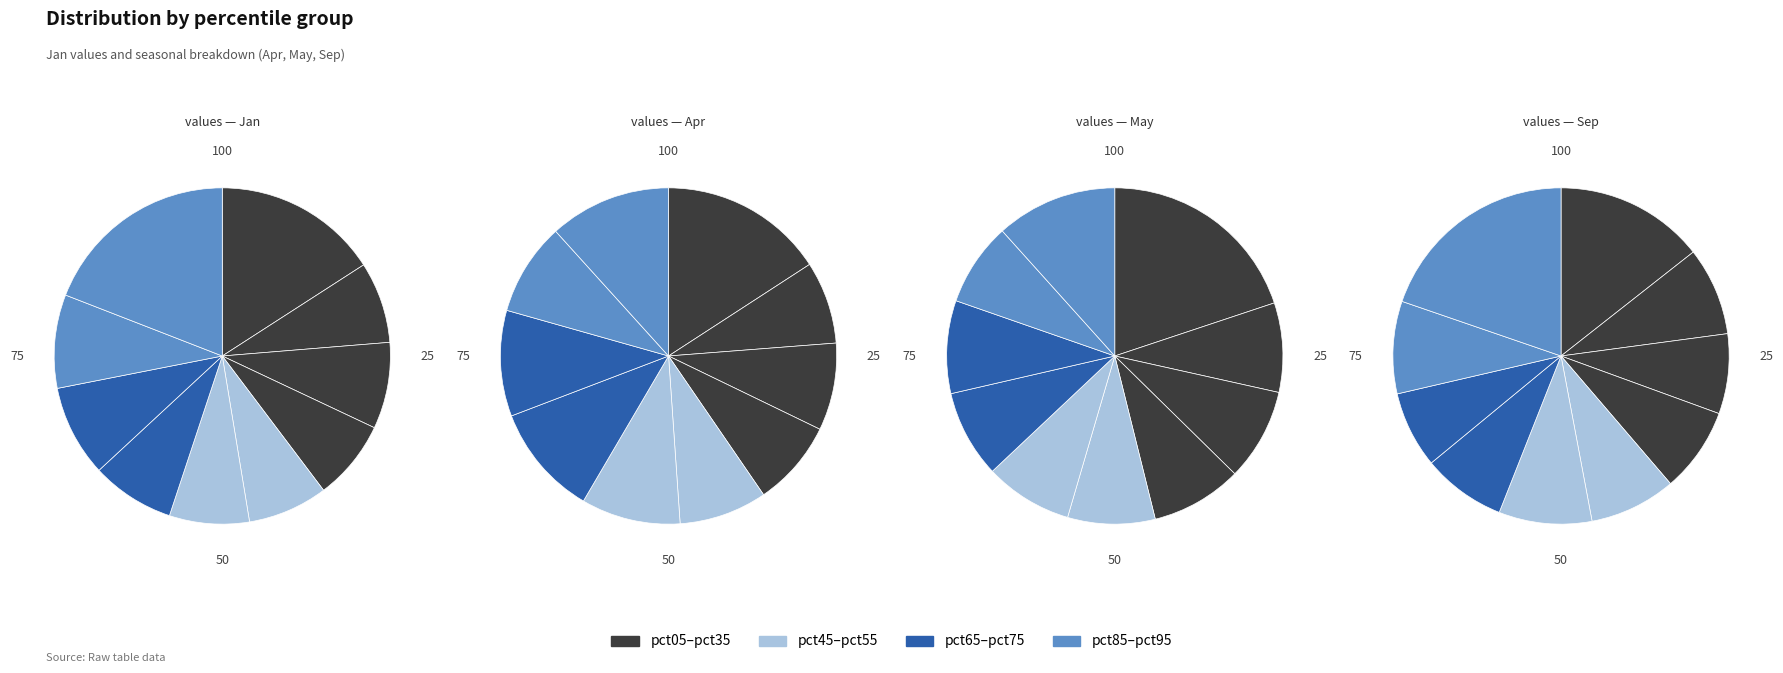

To the nearest percent, what is the combined percentage of pct15 and pct95?

20%